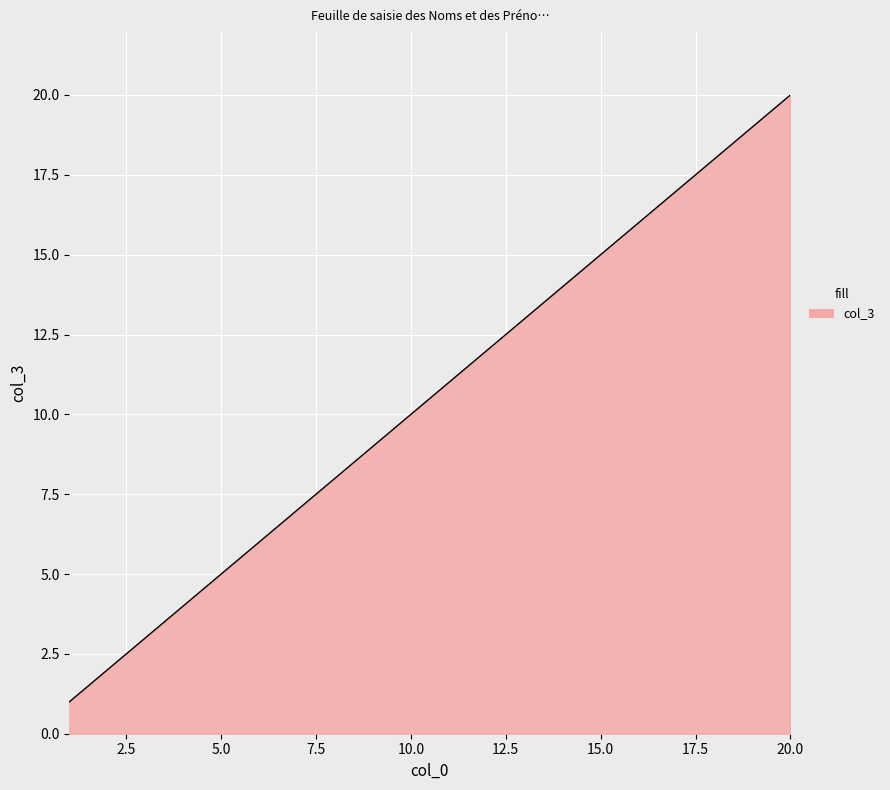

What is the greatest value displayed?

20